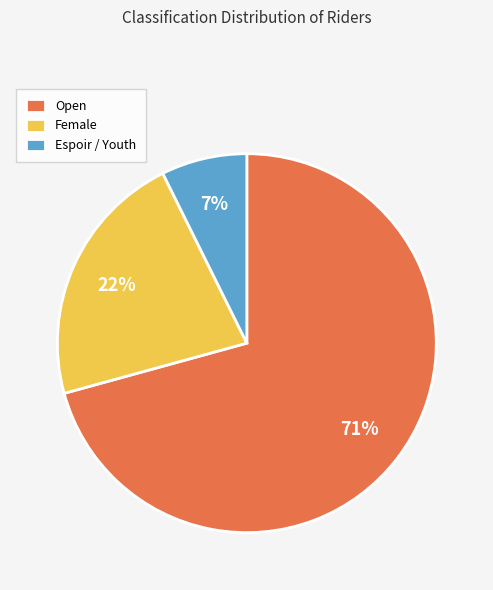

Do Female and Espoir / Youth together represent more than half of the pie?

No